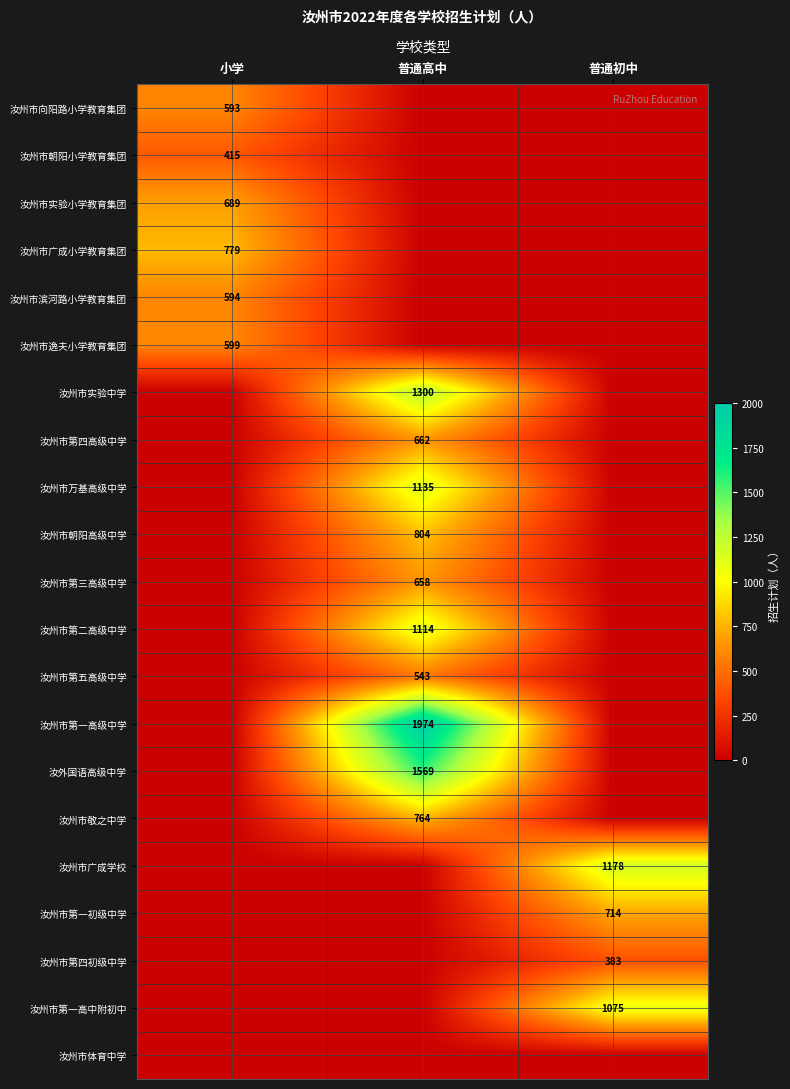

The value of 汝州市万基高级中学 at 普通高中 is 1898. True or false?

False